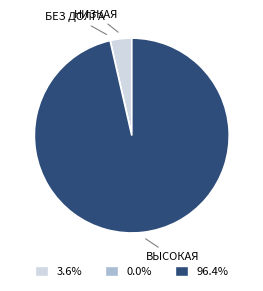

Is there any slice that represents more than half of the pie?

Yes